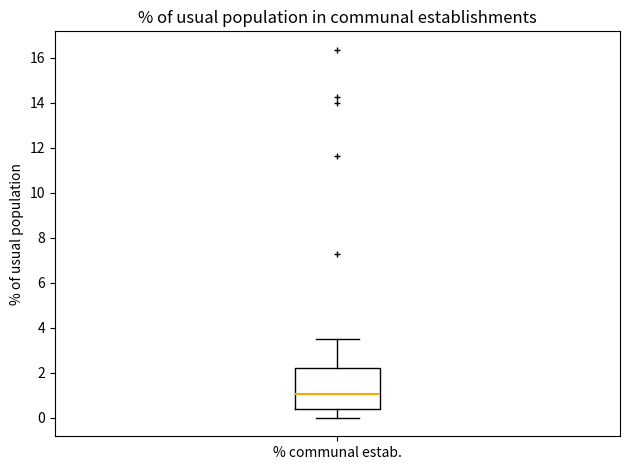

Where is the lower edge of the box for % communal estab. on the y-axis? The values are not printed on the chart, so give them approximately, as read against the axis.

0.4